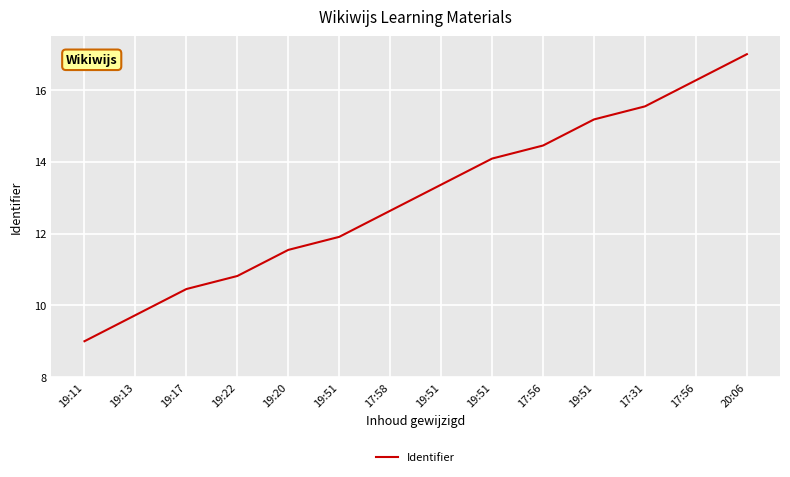

Rank the categories by value from lowest to highest.

19:11, 19:13, 19:17, 19:22, 19:20, 19:51, 17:58, 19:51, 19:51, 17:56, 19:51, 17:31, 17:56, 20:06